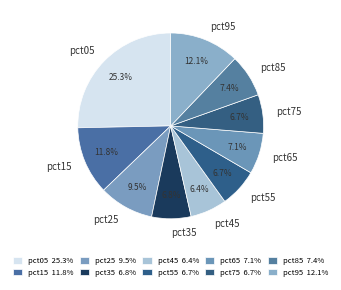

How many segments does this pie chart have?

10